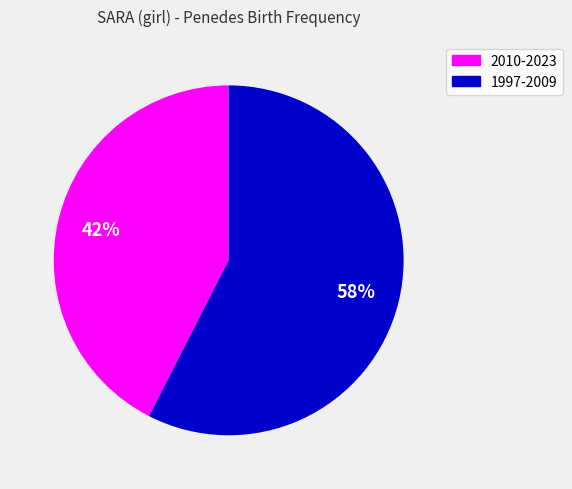

Is there a majority slice in this chart?

Yes